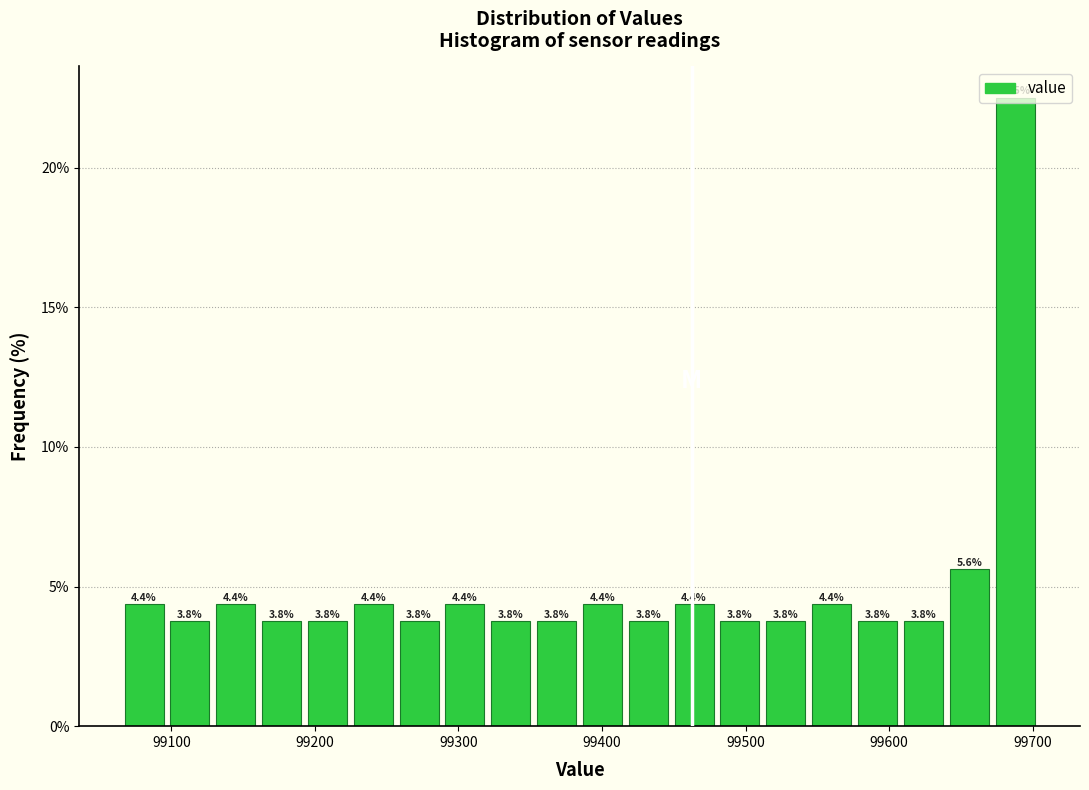

Read against the x-axis, roughly where is the centre of the tallest bar?

99690